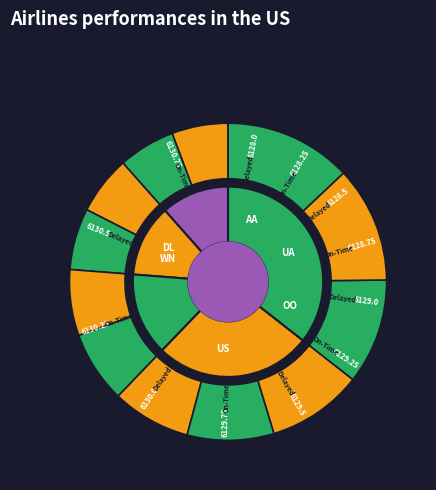

Which has a higher value, 6129.5 or 6130.5?

6130.5